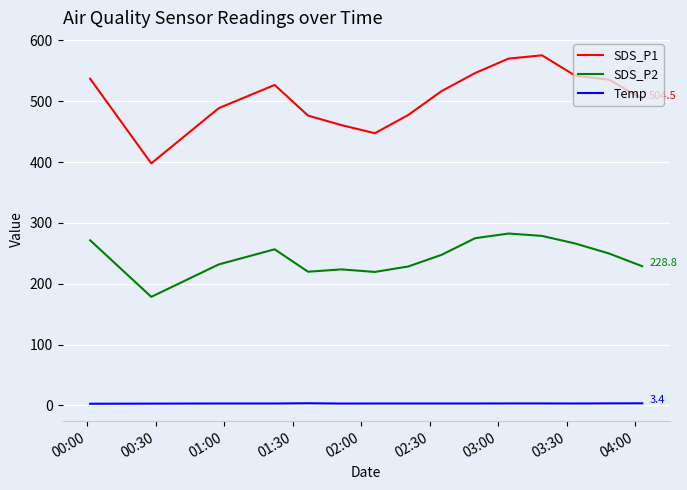

Which series has the largest total across all categories?

SDS_P1